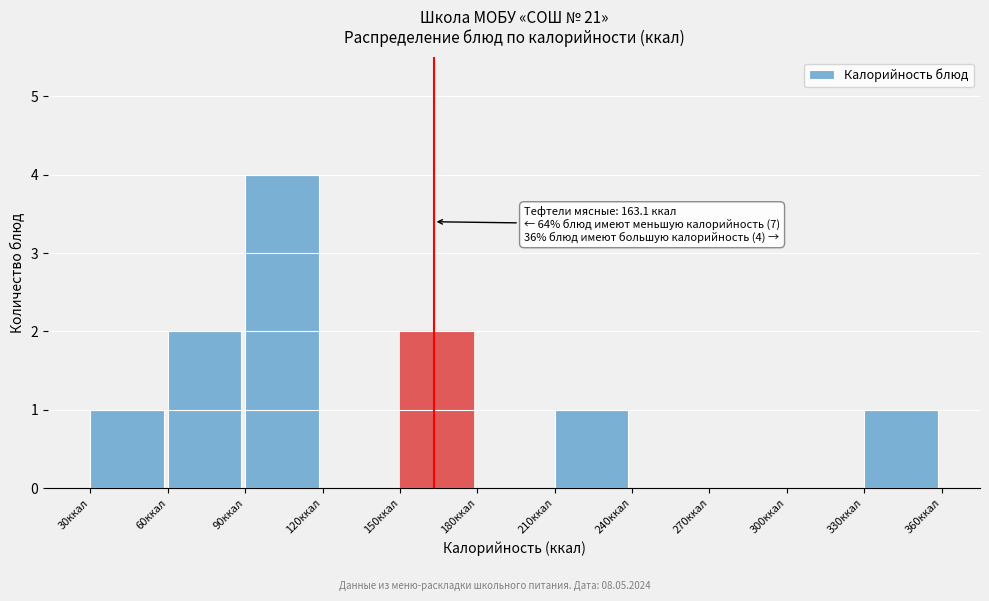

Over which range of the x-axis is the bar tallest?

90 to 120